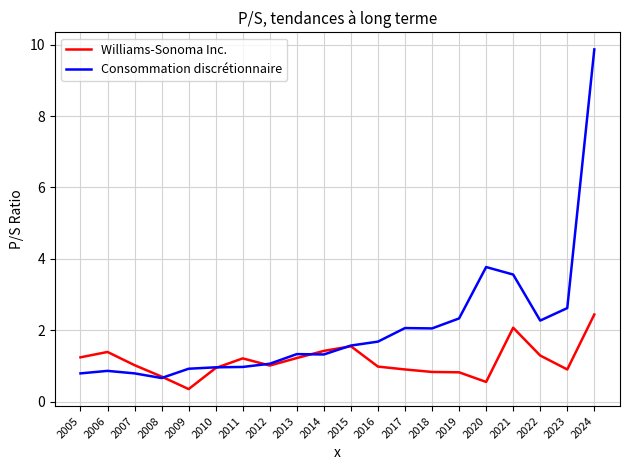

True or false: Williams-Sonoma Inc. has a value of 1.2 at 2013.

True